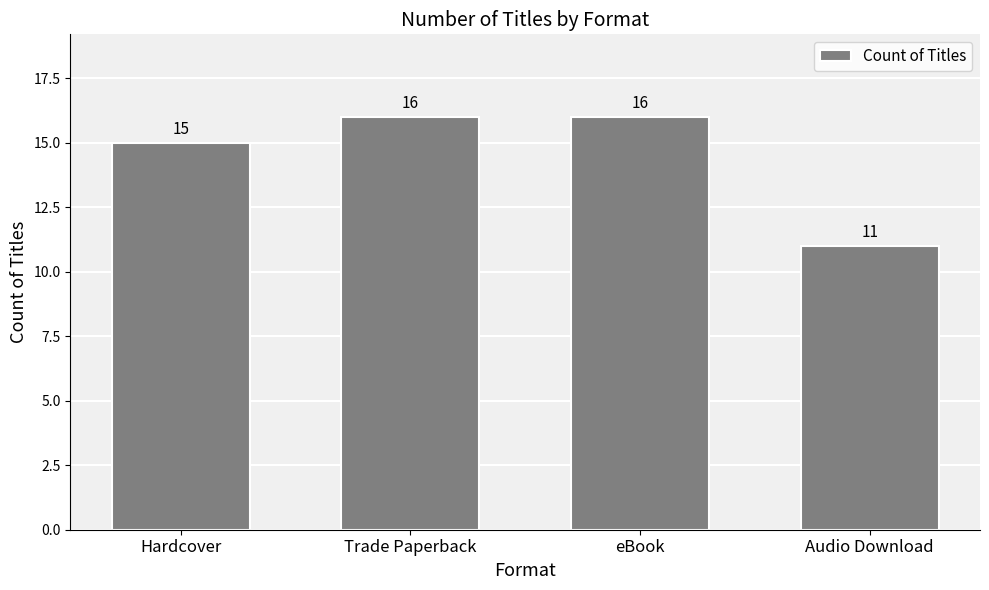

Count the number of categories in the chart.

4